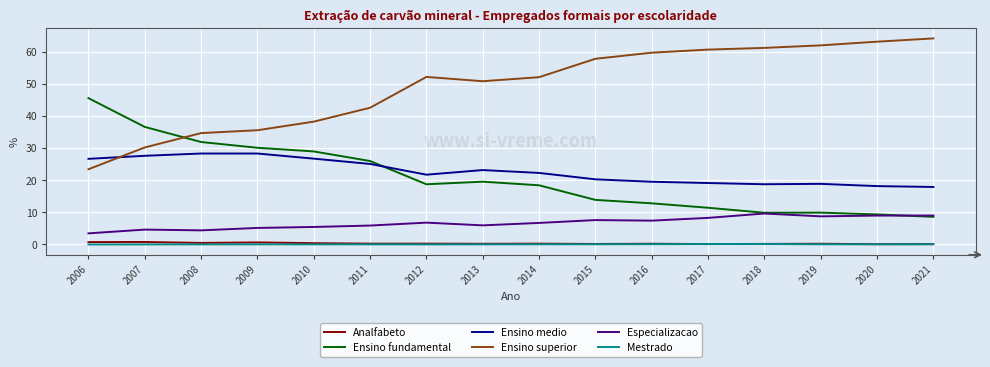

List the series in order of their peak value, lowest first.

Mestrado, Analfabeto, Especializacao, Ensino medio, Ensino fundamental, Ensino superior